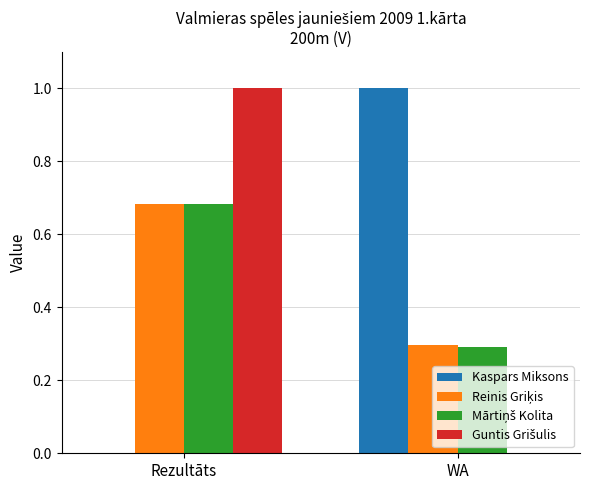

What is the total value across all series at Rezultāts?

2.4